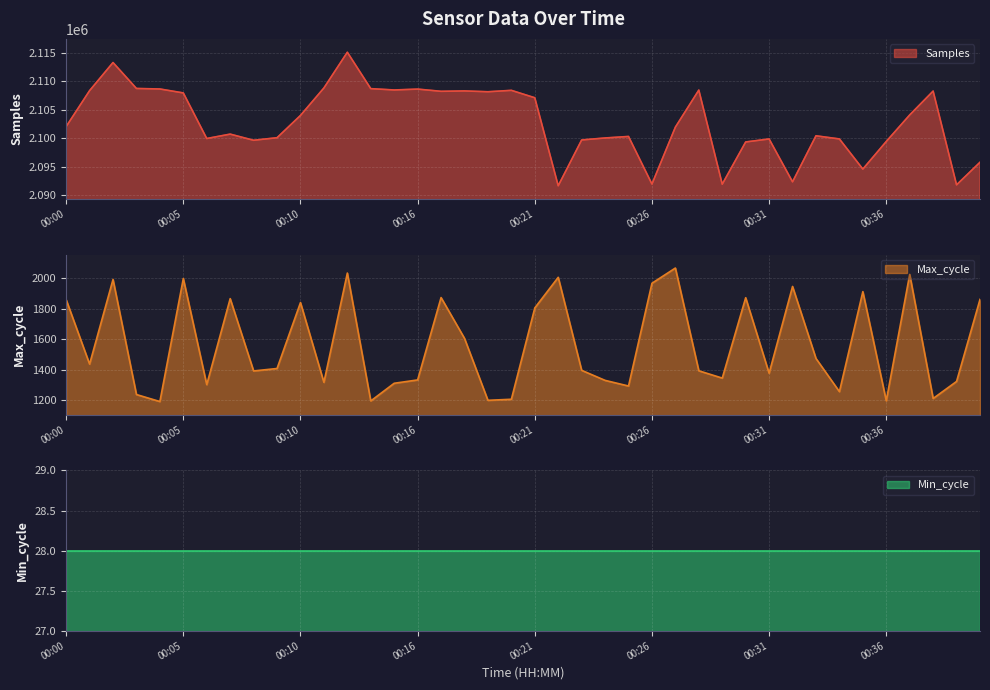

Read the Max_cycle value at 00:24, to the nearest 10.

1330